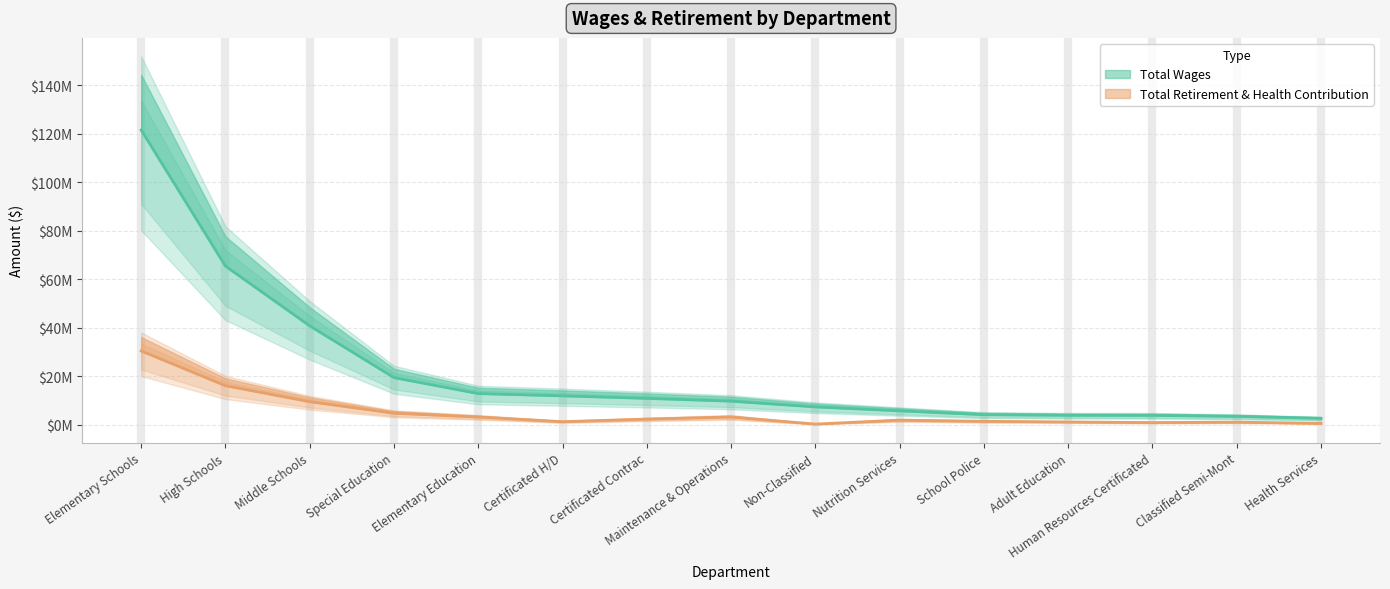

Read the Total Wages value at Elementary Education, to the nearest 100.

12941100